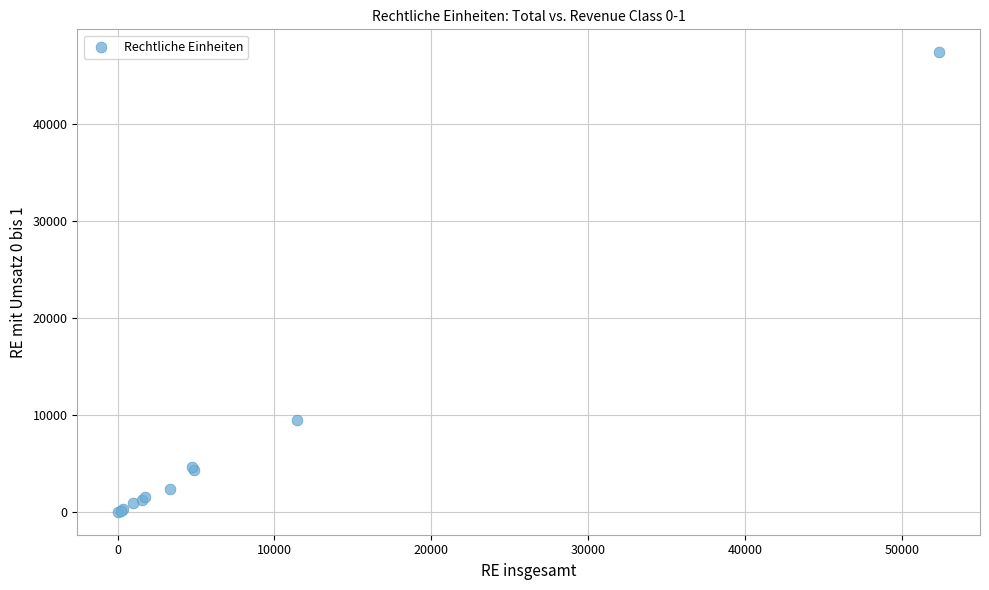

What Y value in the scatter plot is closest to 23702?

9522